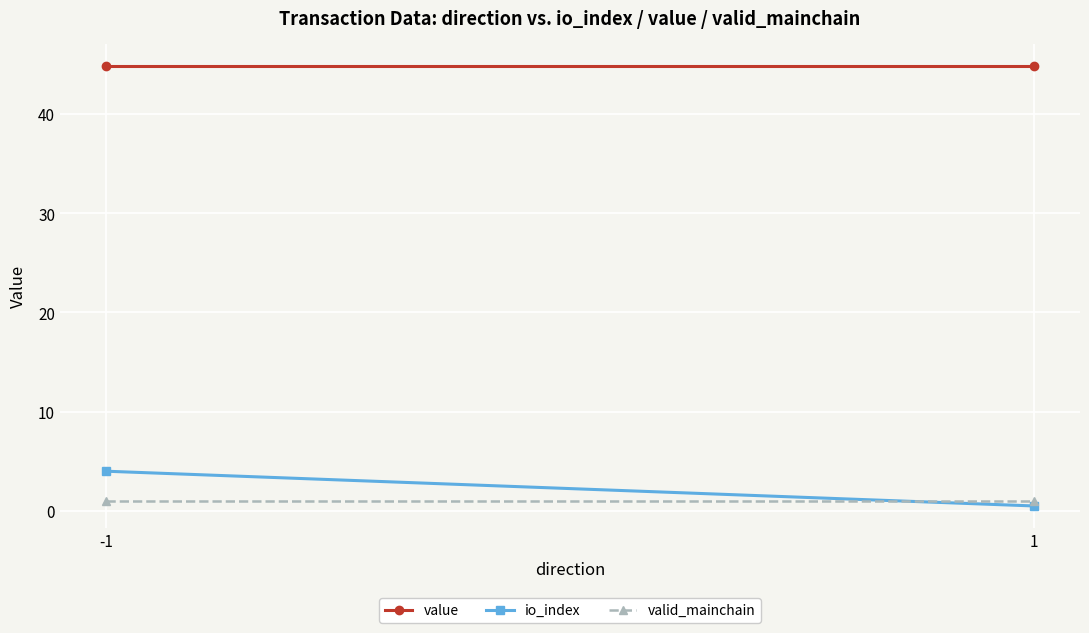

What is the difference between the io_index values at 1 and -1?

3.5